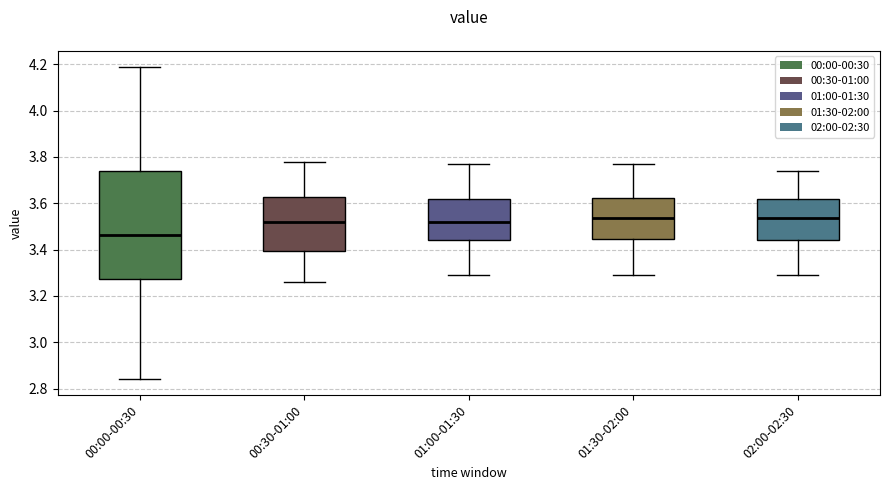

Reading left to right, transcribe this box plot: for each box, give where its median line is, the range the box spans, and where its two whiskers end, as read against the y-axis. The values are not printed on the chart, so give them approximately, as read against the axis.

00:00-00:30: median 3.46, box 3.28 to 3.74, whiskers 2.84 to 4.20
00:30-01:00: median 3.52, box 3.40 to 3.62, whiskers 3.26 to 3.78
01:00-01:30: median 3.52, box 3.44 to 3.62, whiskers 3.30 to 3.78
01:30-02:00: median 3.54, box 3.44 to 3.62, whiskers 3.30 to 3.78
02:00-02:30: median 3.54, box 3.44 to 3.62, whiskers 3.30 to 3.74